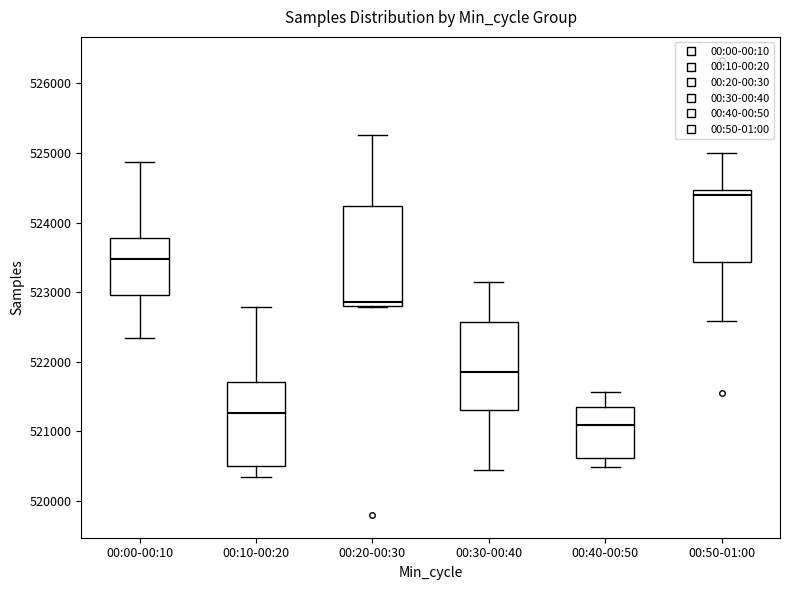

Which box is the tallest, from its lower edge to its upper edge?

00:20-00:30